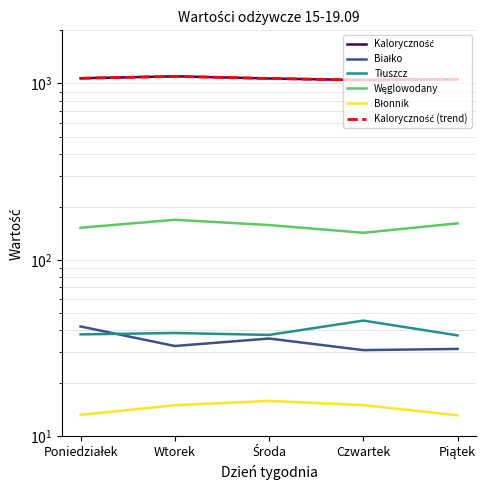

Which series has the largest total across all categories?

Kaloryczność